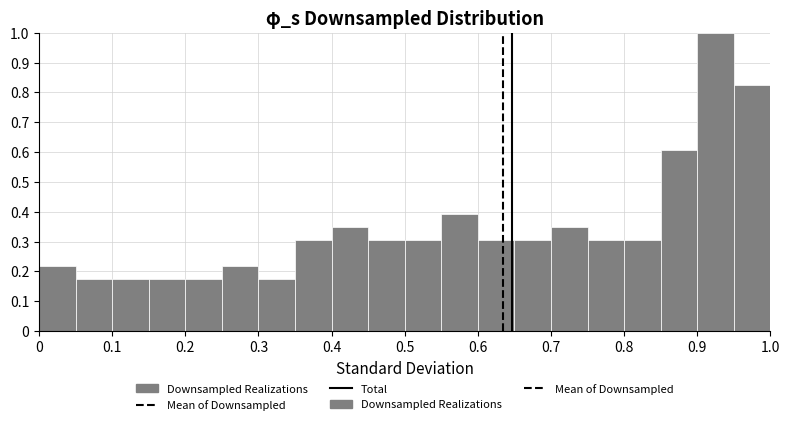

How tall is the bar that spans 0.00 to 0.05 on the x-axis? The values are not printed on the chart, so give them approximately, as read against the axis.

0.22